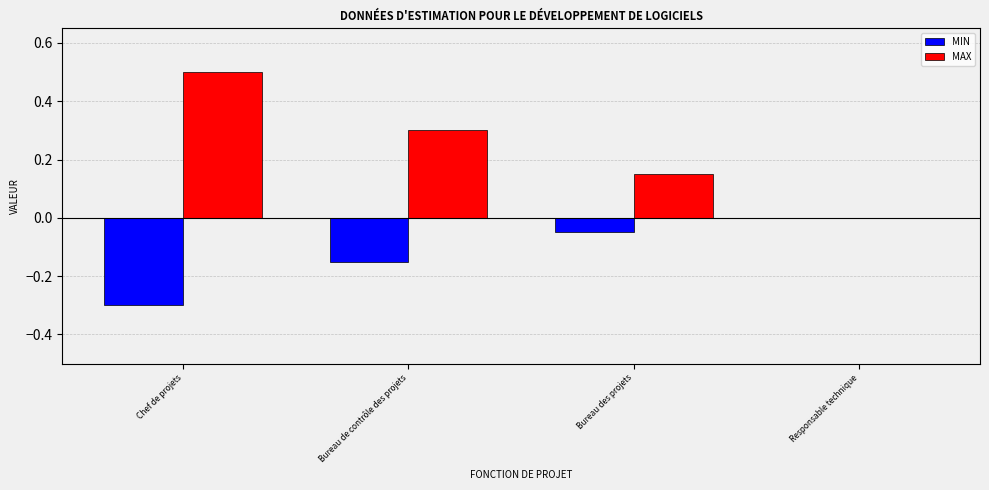

The value of MAX at Responsable technique is 0.3. True or false?

False